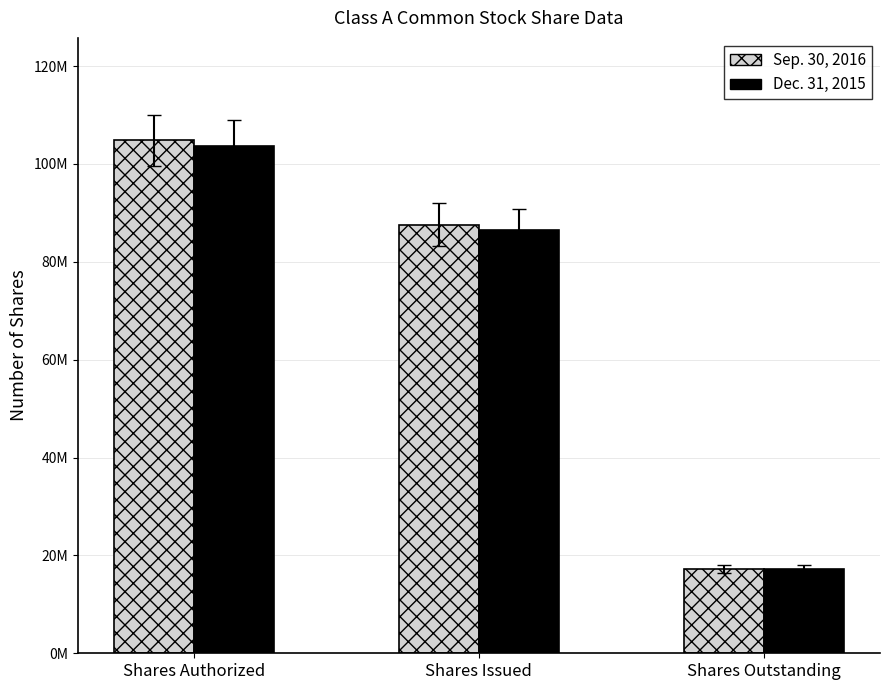

Are the bars grouped side by side (vs. stacked)?

Yes